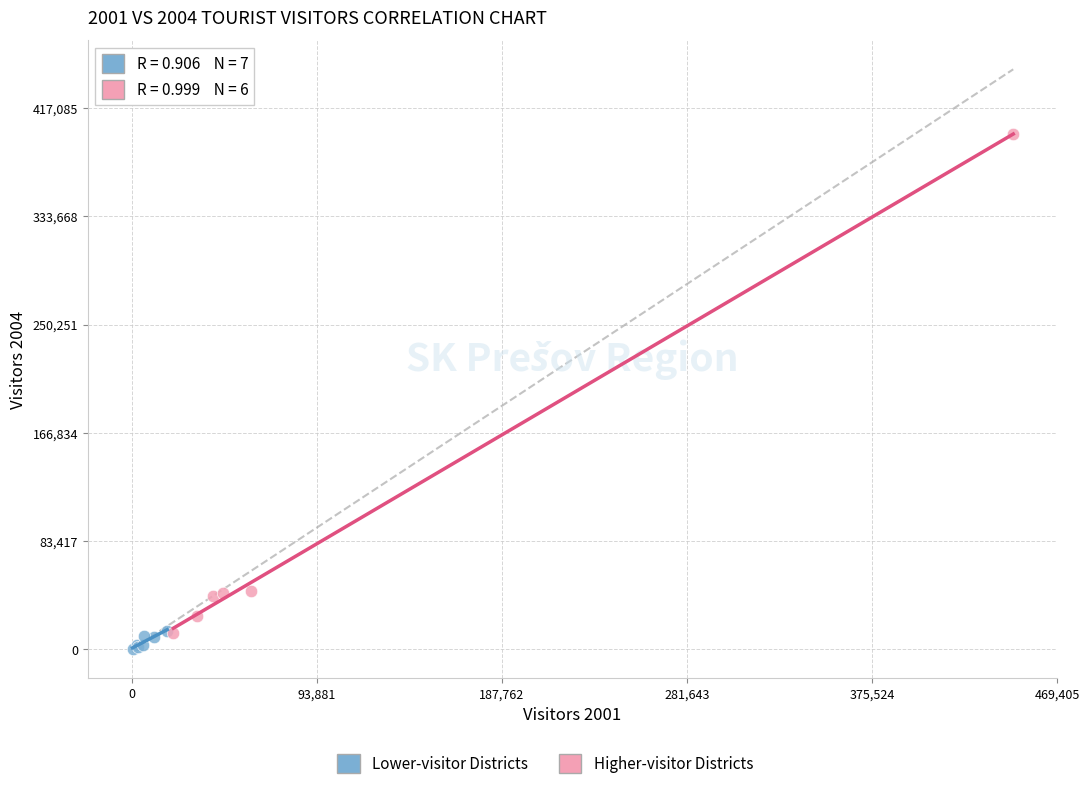

Which series reaches the minimum Y coordinate?

Lower-visitor Districts